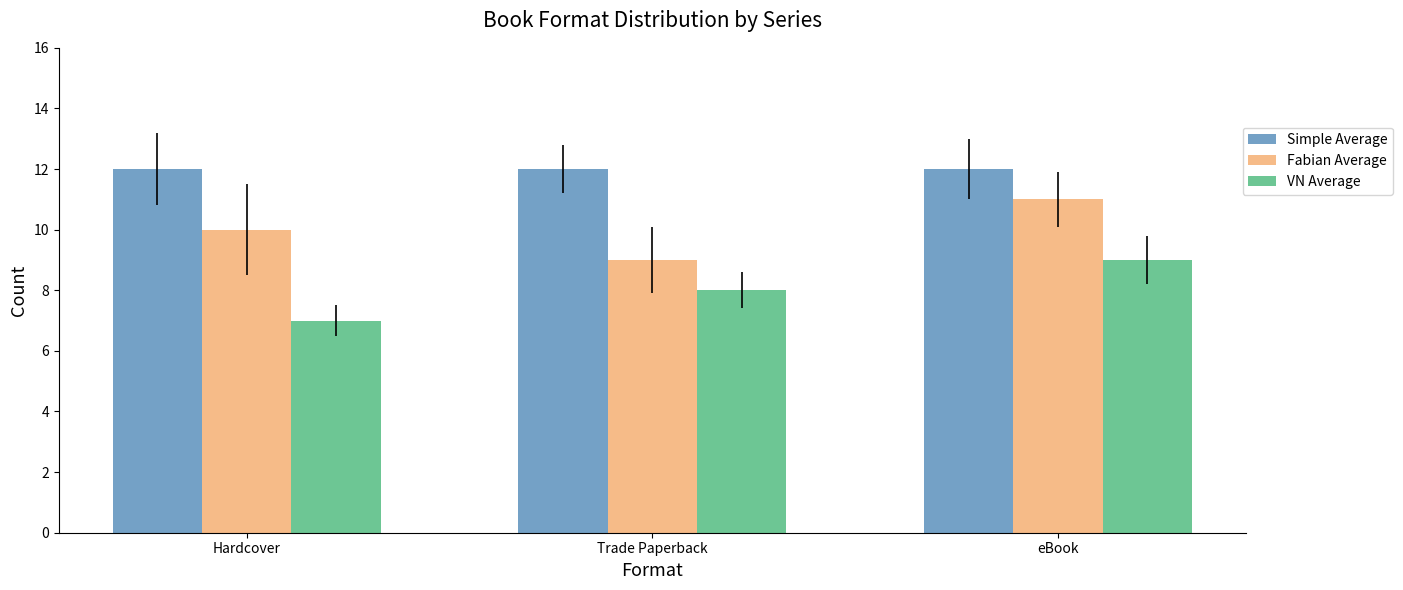

How many bars are there in total?

9